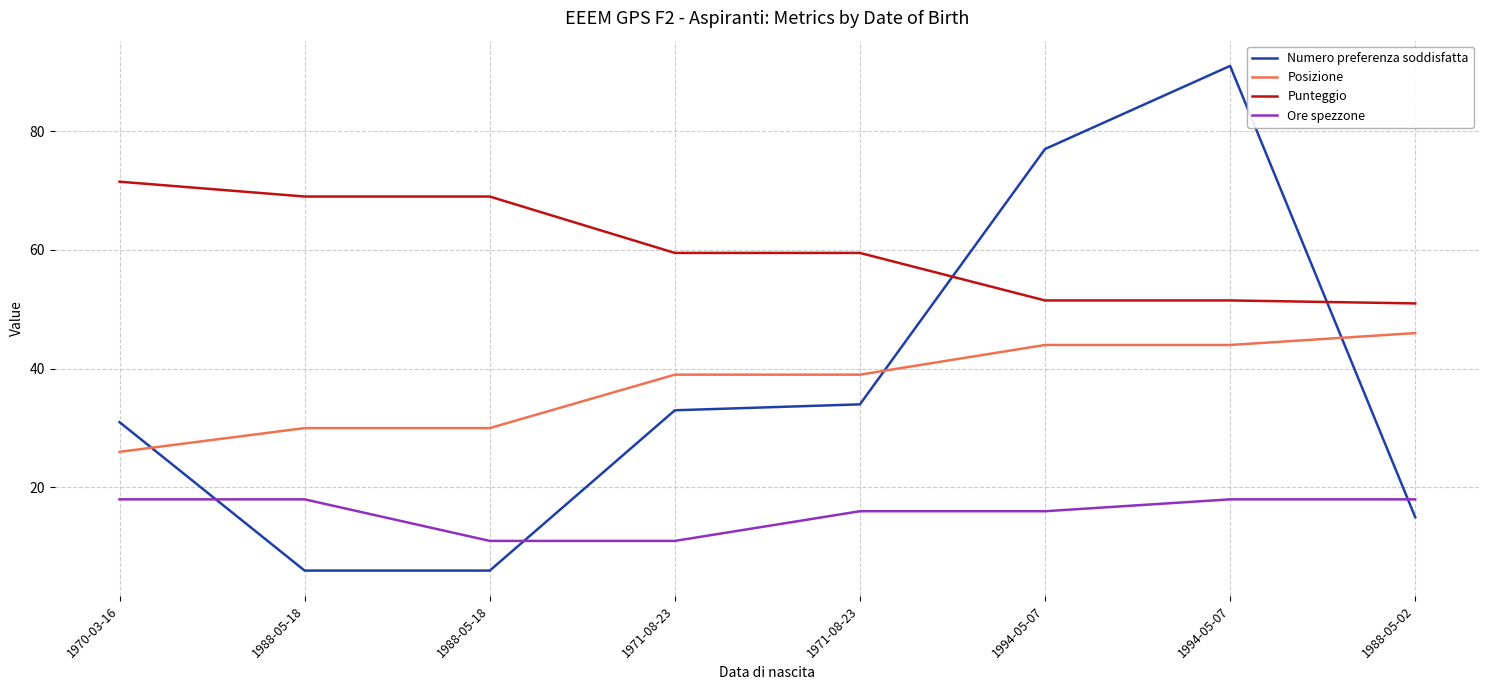

How many lines are shown in the chart?

4